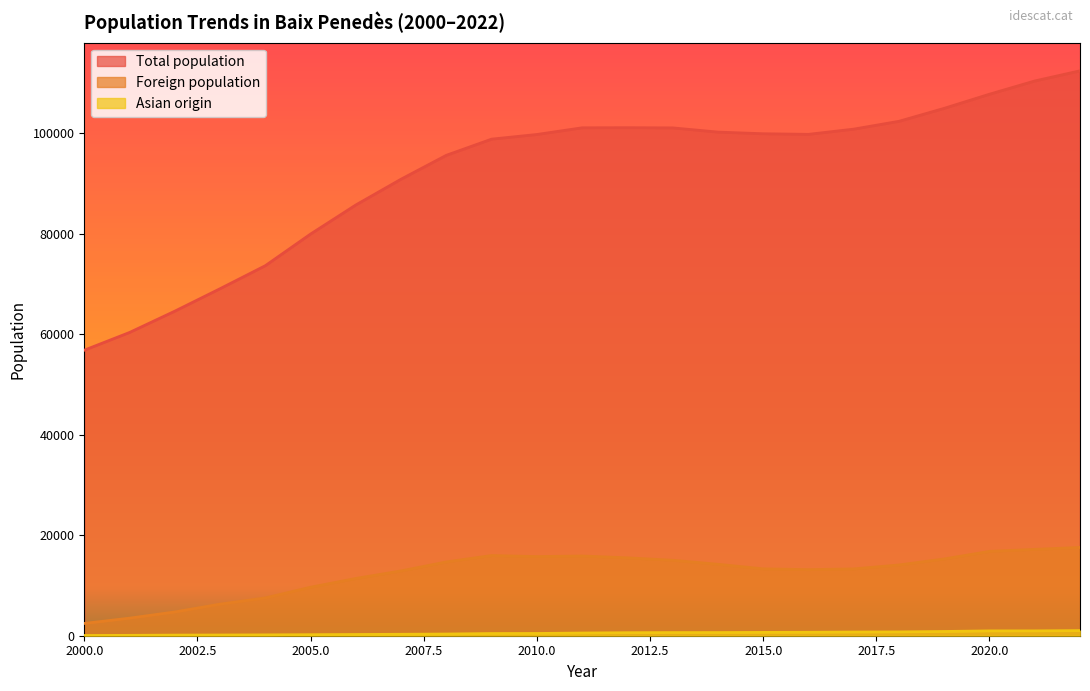

What is the difference between the maximum and minimum values in the Asian origin series?

976